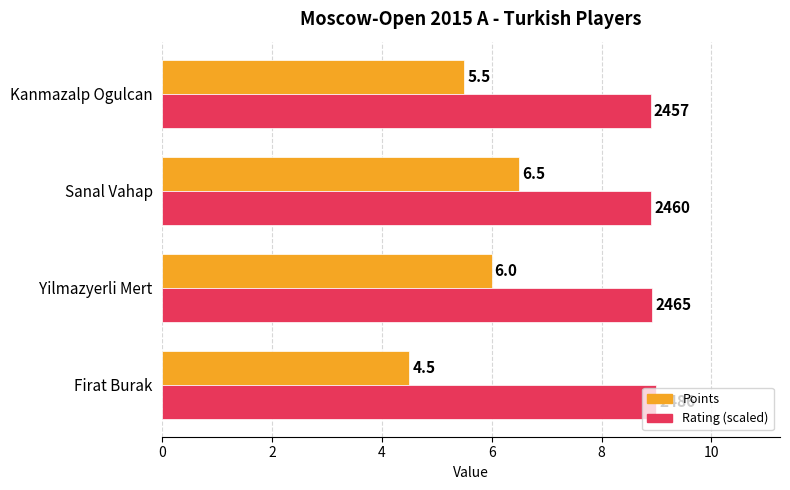

Which series has the widest spread of values?

Points